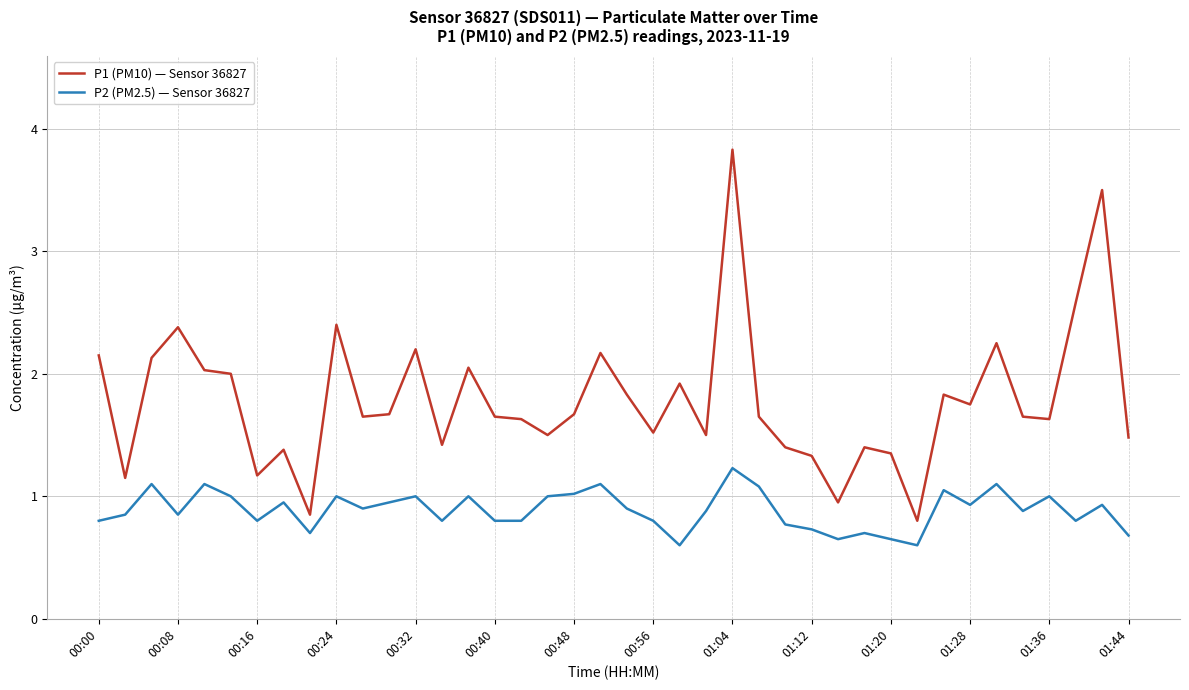

True or false: P1 (PM10) — Sensor 36827 has more than 0 interior local peaks.

True